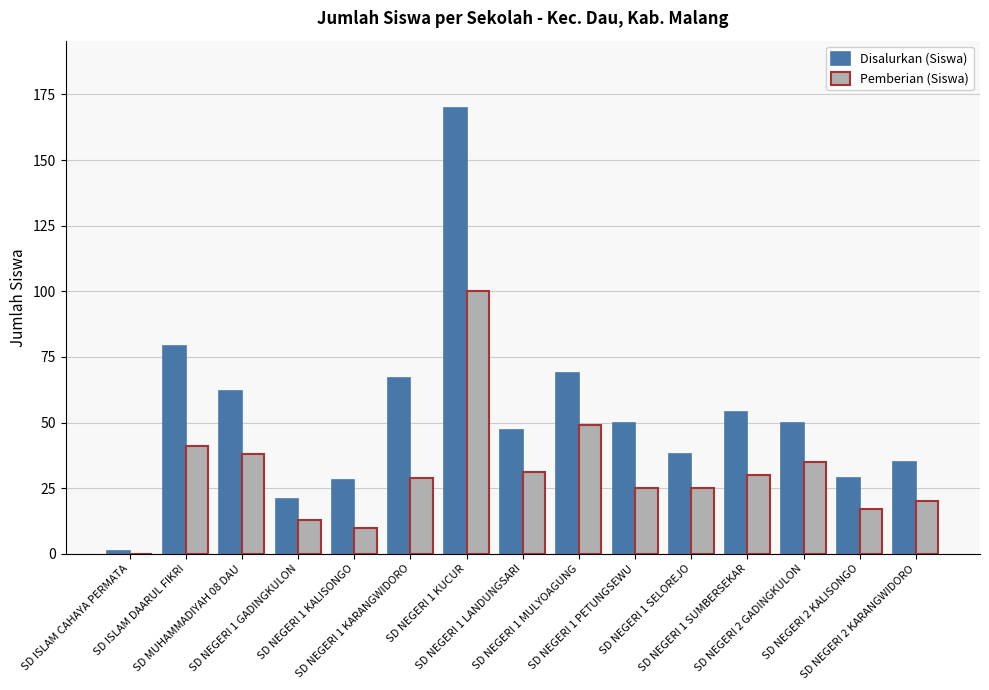

What is the maximum value for Pemberian (Siswa)?

100